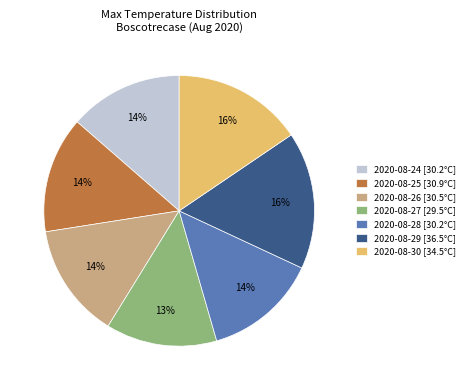

Combined, do 2020-08-26 [30.5°C] and 2020-08-28 [30.2°C] account for over 50%?

No